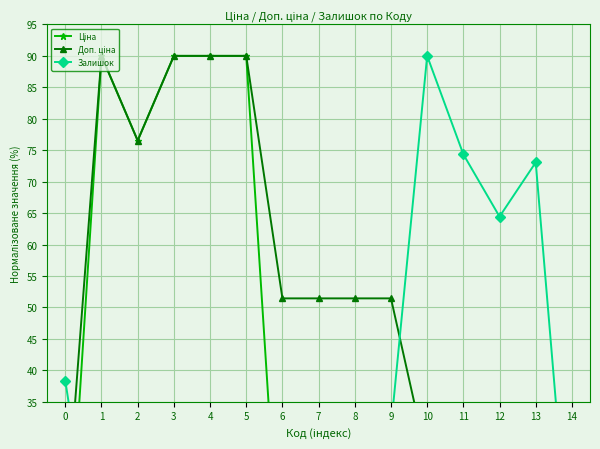

List the series in order of their peak value, lowest first.

Ціна, Доп. ціна, Залишок